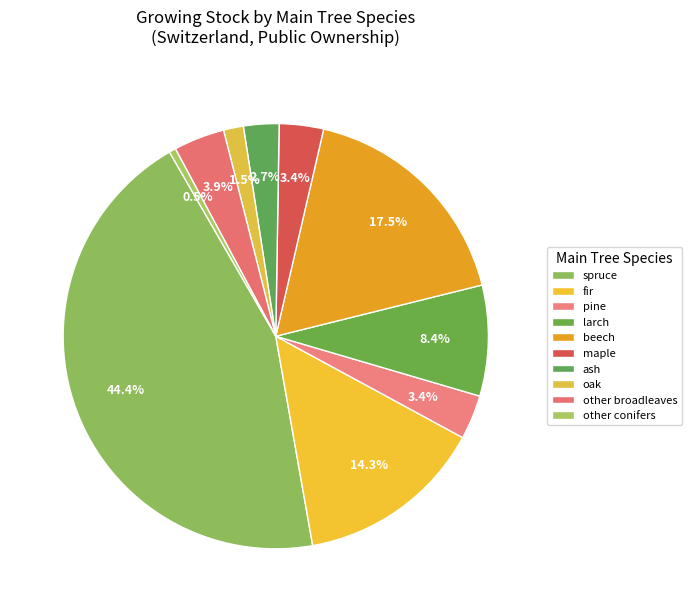

To the nearest percent, what portion does other broadleaves represent?

4%